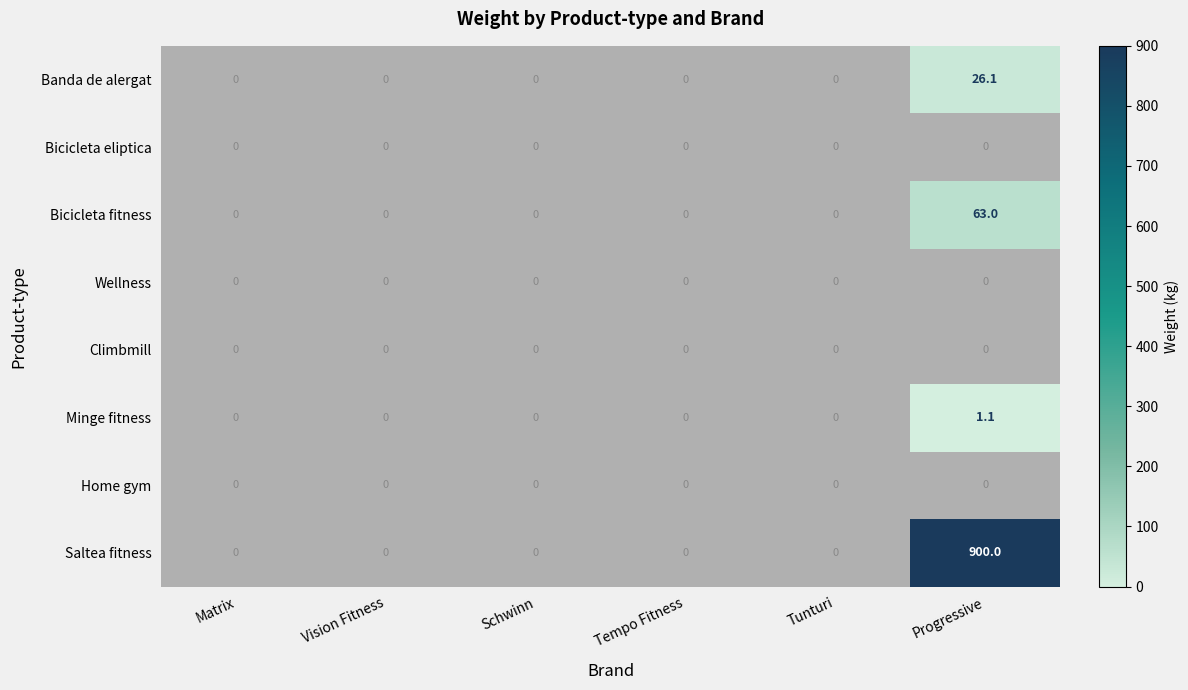

The Saltea fitness series shows 555.6 at Progressive. True or false?

False